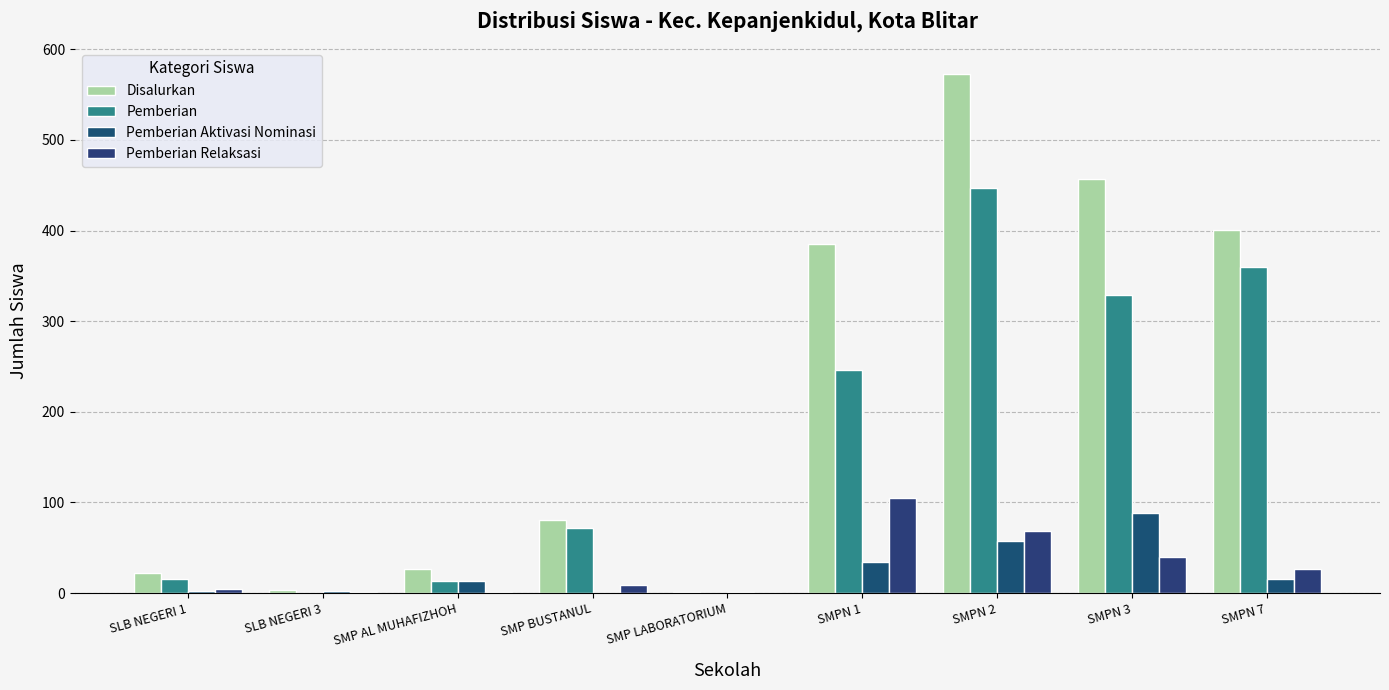

What is the difference between the maximum and minimum values in the Disalurkan series?

572